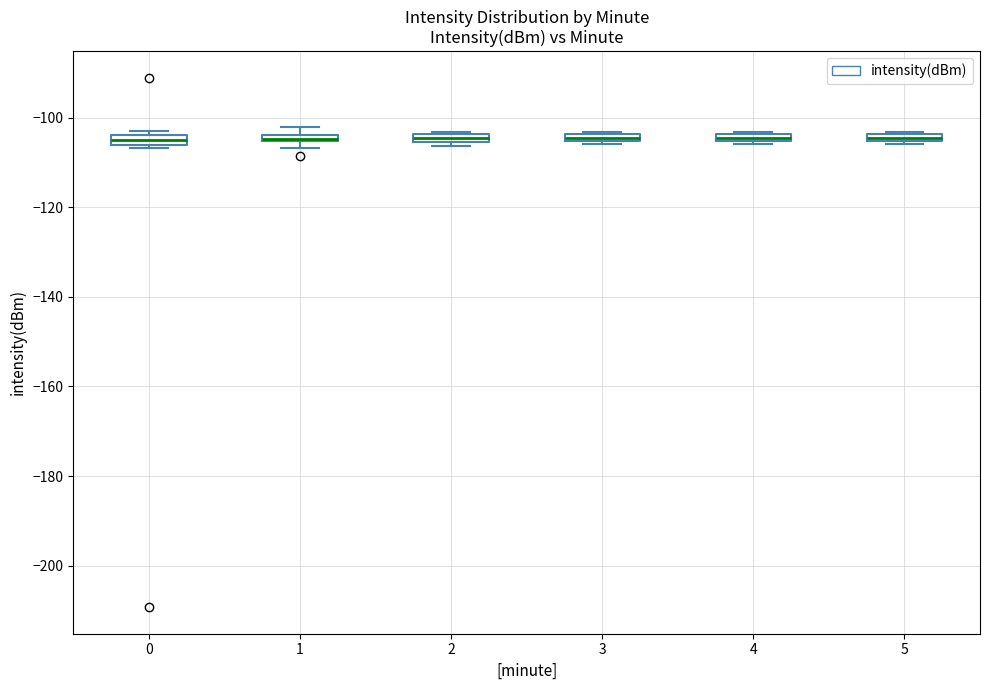

Where is the lower edge of the box at x = 0 on the y-axis? The values are not printed on the chart, so give them approximately, as read against the axis.

-106